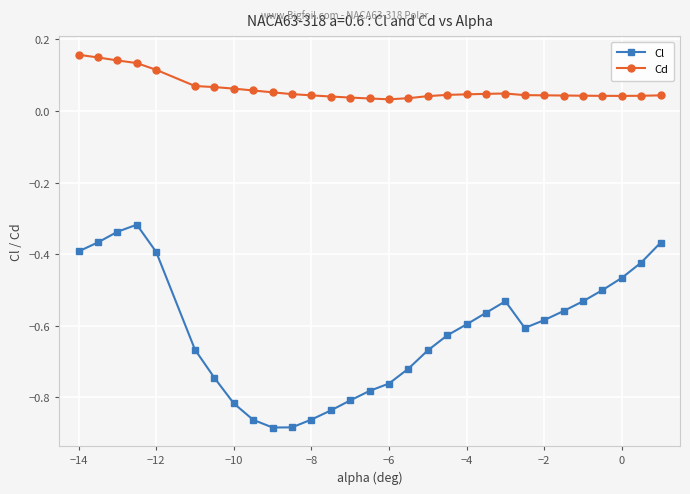

Which series has the largest total across all categories?

Cd